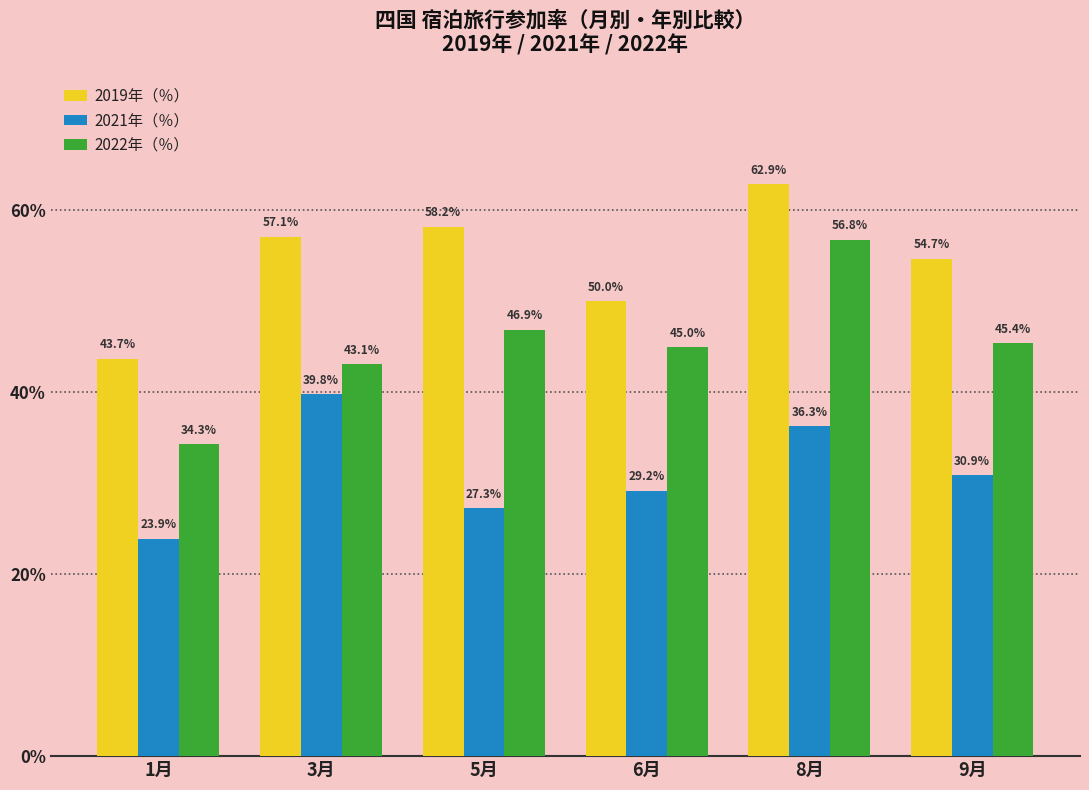

What is the label of the 4th bar from the right?

5月